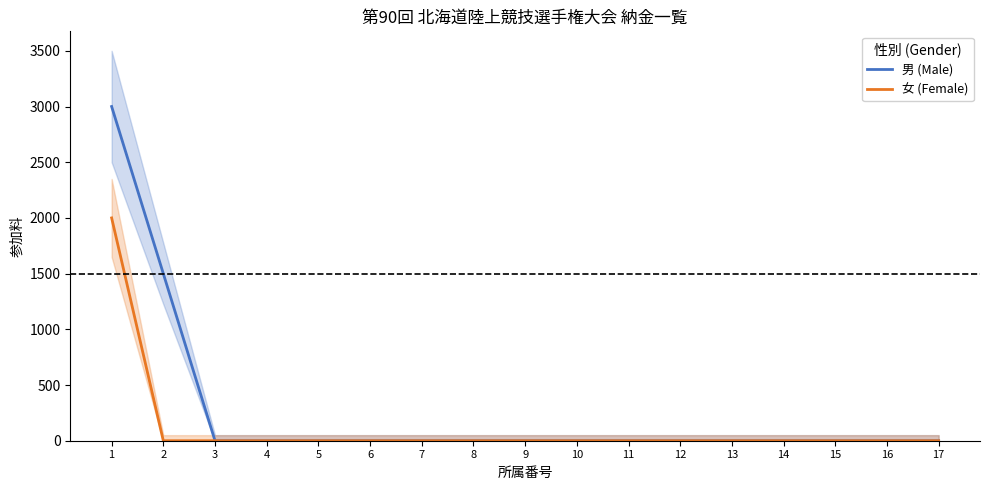

Reading left to right, what are all the values shown in this chart?

男 (Male): 3000	1500	0	0	0	0	0	0	0	0	0	0	0	0	0	0	0
女 (Female): 2000	0	0	0	0	0	0	0	0	0	0	0	0	0	0	0	0